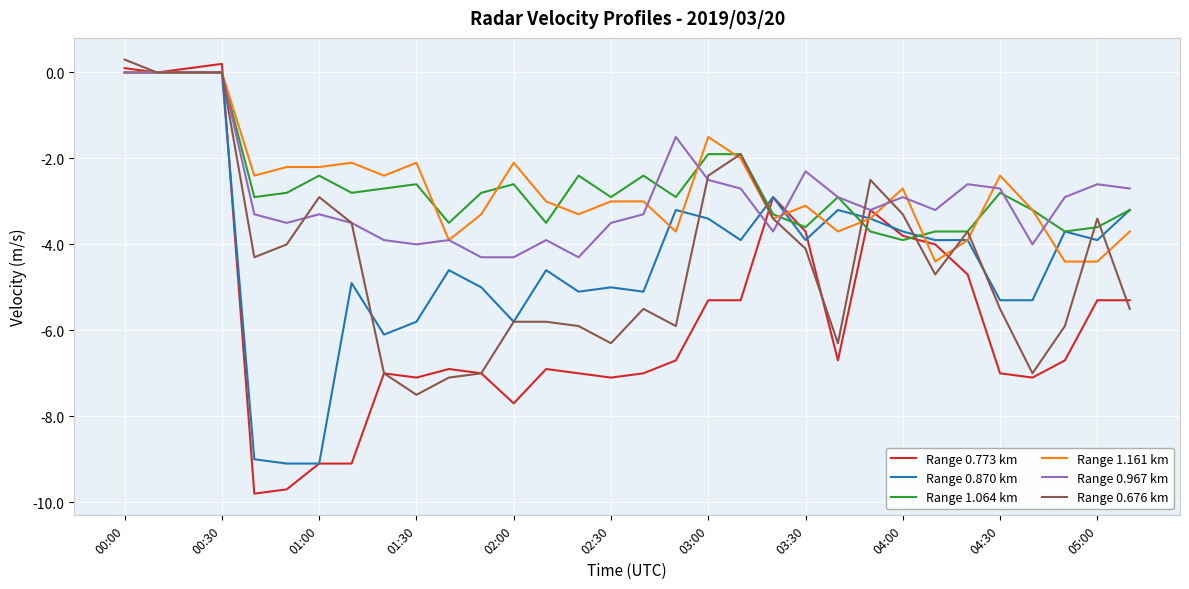

What is the smallest value displayed?

-9.8